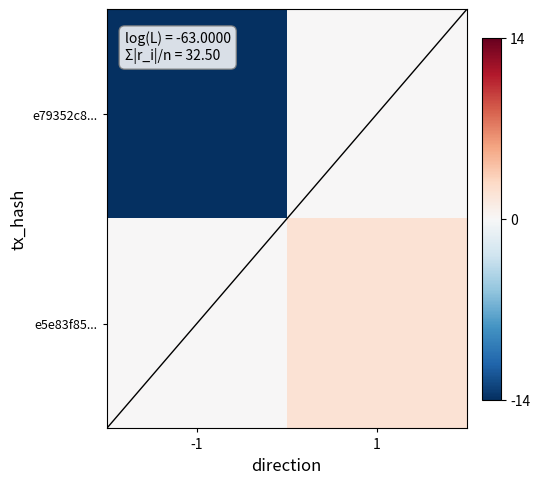

What is the minimum value shown in the chart?

-63